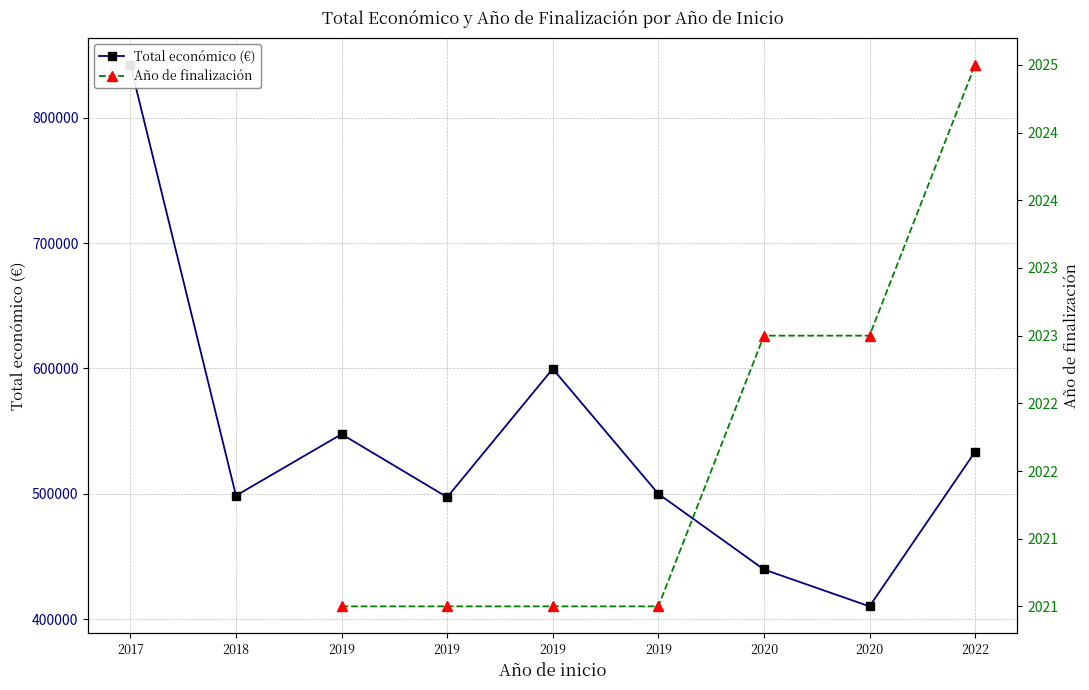

Does the chart have visible grid lines?

Yes